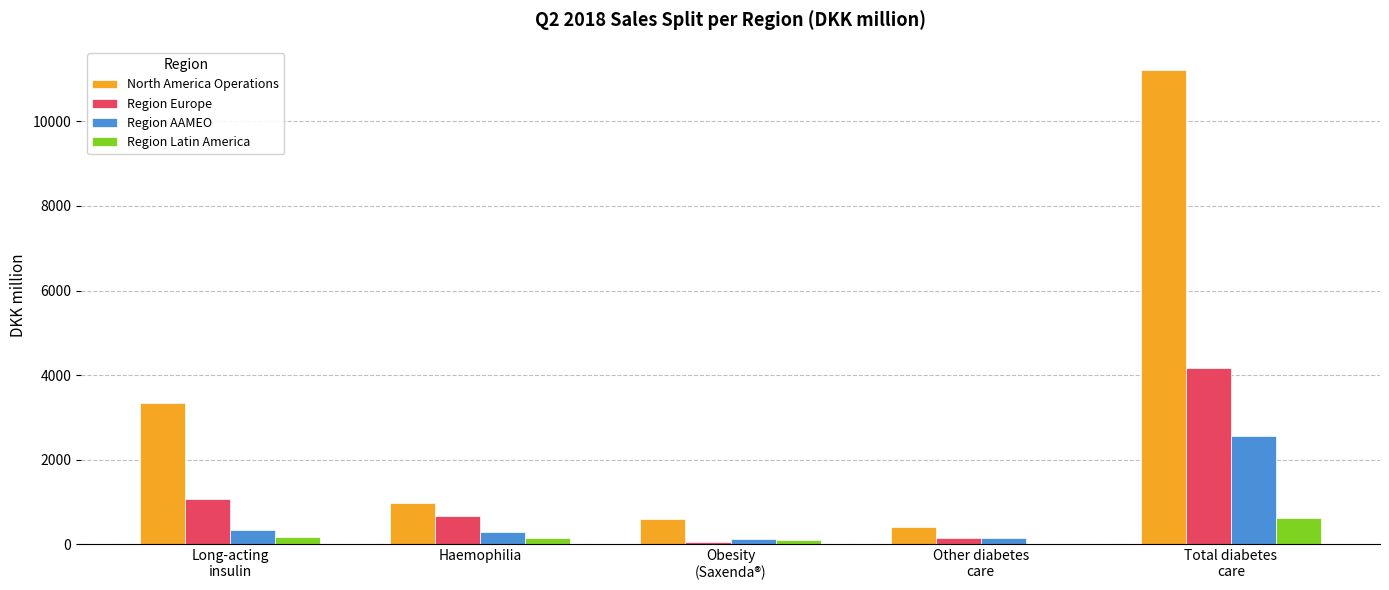

What is the maximum value for Region Europe?

4172